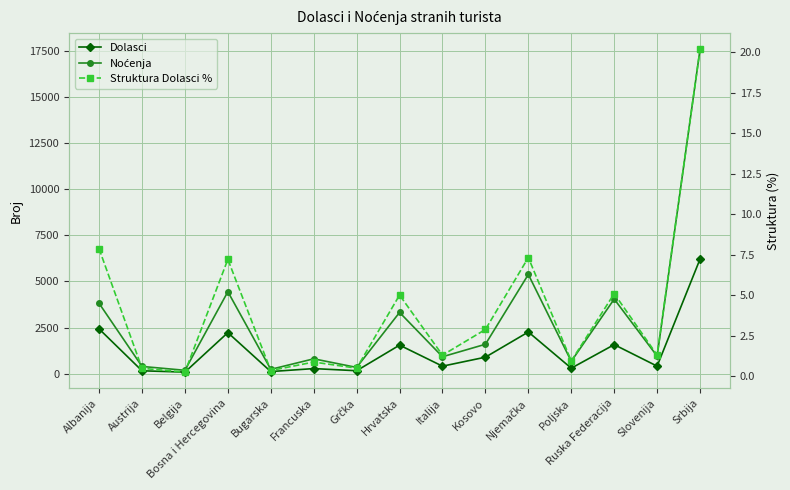

Reading left to right, transcribe all the data shown in this chart.

Dolasci: Albanija=2425.0	Austrija=153.0	Belgija=81.0	Bosna i Hercegovina=2223.0	Bugarska=111.0	Francuska=272.0	Grčka=156.0	Hrvatska=1545.0	Italija=403.0	Kosovo=891.0	Njemačka=2258.0	Poljska=294.0	Ruska Federacija=1572.0	Slovenija=405.0	Srbija=6216.0
Noćenja: Albanija=3813.0	Austrija=389.0	Belgija=179.0	Bosna i Hercegovina=4444.0	Bugarska=230.0	Francuska=802.0	Grčka=335.0	Hrvatska=3319.0	Italija=915.0	Kosovo=1592.0	Njemačka=5380.0	Poljska=665.0	Ruska Federacija=4044.0	Slovenija=948.0	Srbija=17599.0
Struktura Dolasci %: Albanija=7.9	Austrija=0.5	Belgija=0.3	Bosna i Hercegovina=7.2	Bugarska=0.4	Francuska=0.9	Grčka=0.5	Hrvatska=5.0	Italija=1.3	Kosovo=2.9	Njemačka=7.3	Poljska=1.0	Ruska Federacija=5.1	Slovenija=1.3	Srbija=20.2